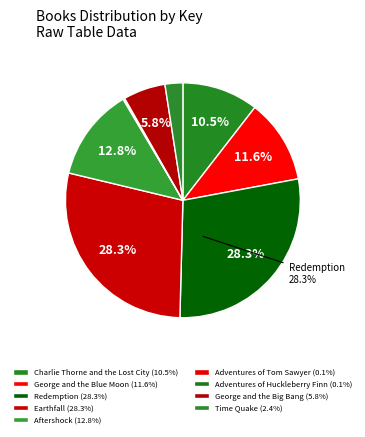

True or false: George and the Blue Moon accounts for 23% of the total.

False